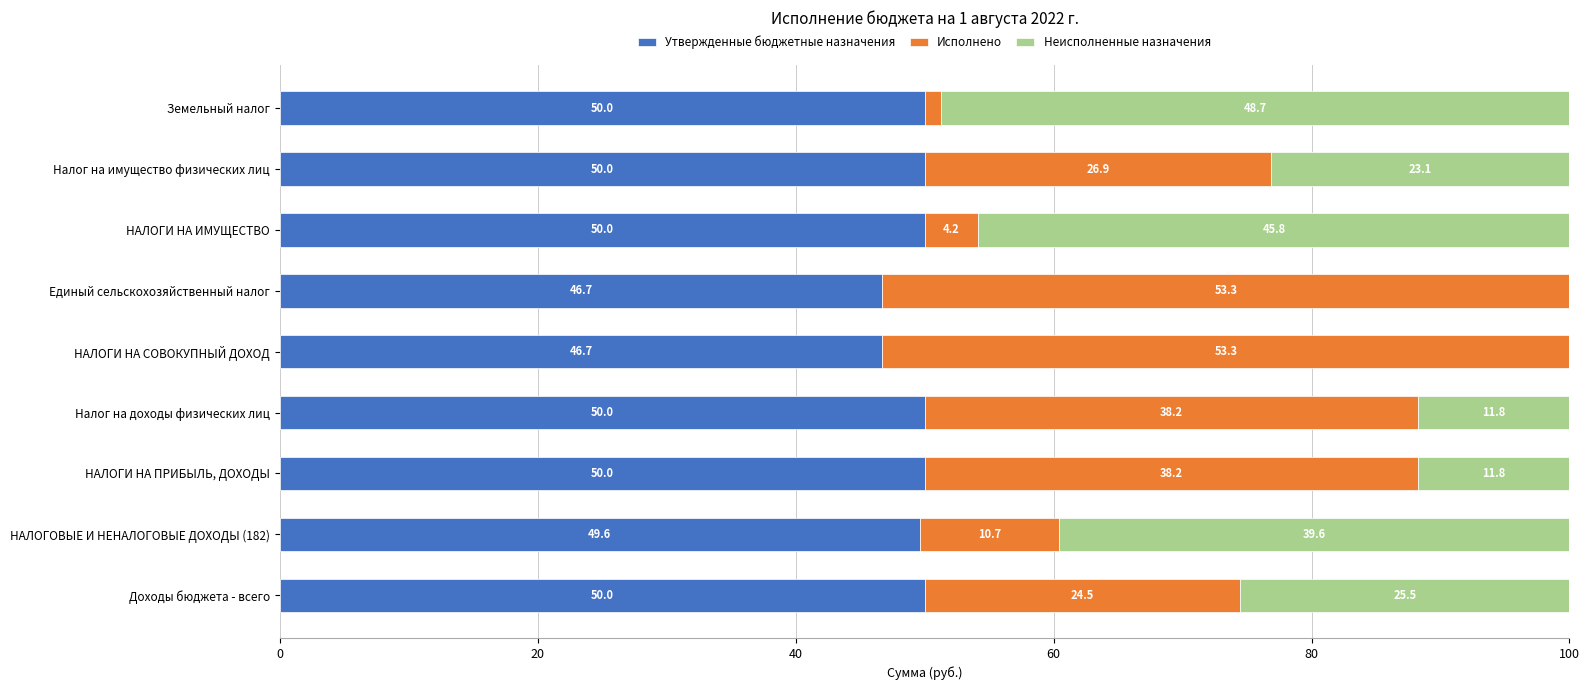

The Утвержденные бюджетные назначения series shows 16.2 at НАЛОГИ НА ИМУЩЕСТВО. True or false?

False